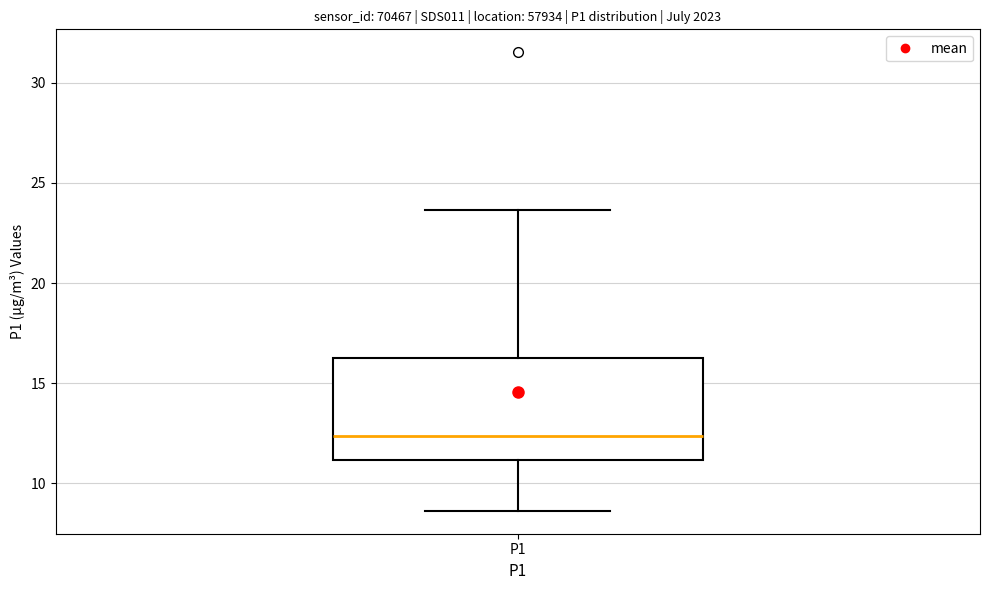

Where is the lower edge of the box for P1 on the y-axis? The values are not printed on the chart, so give them approximately, as read against the axis.

11.0